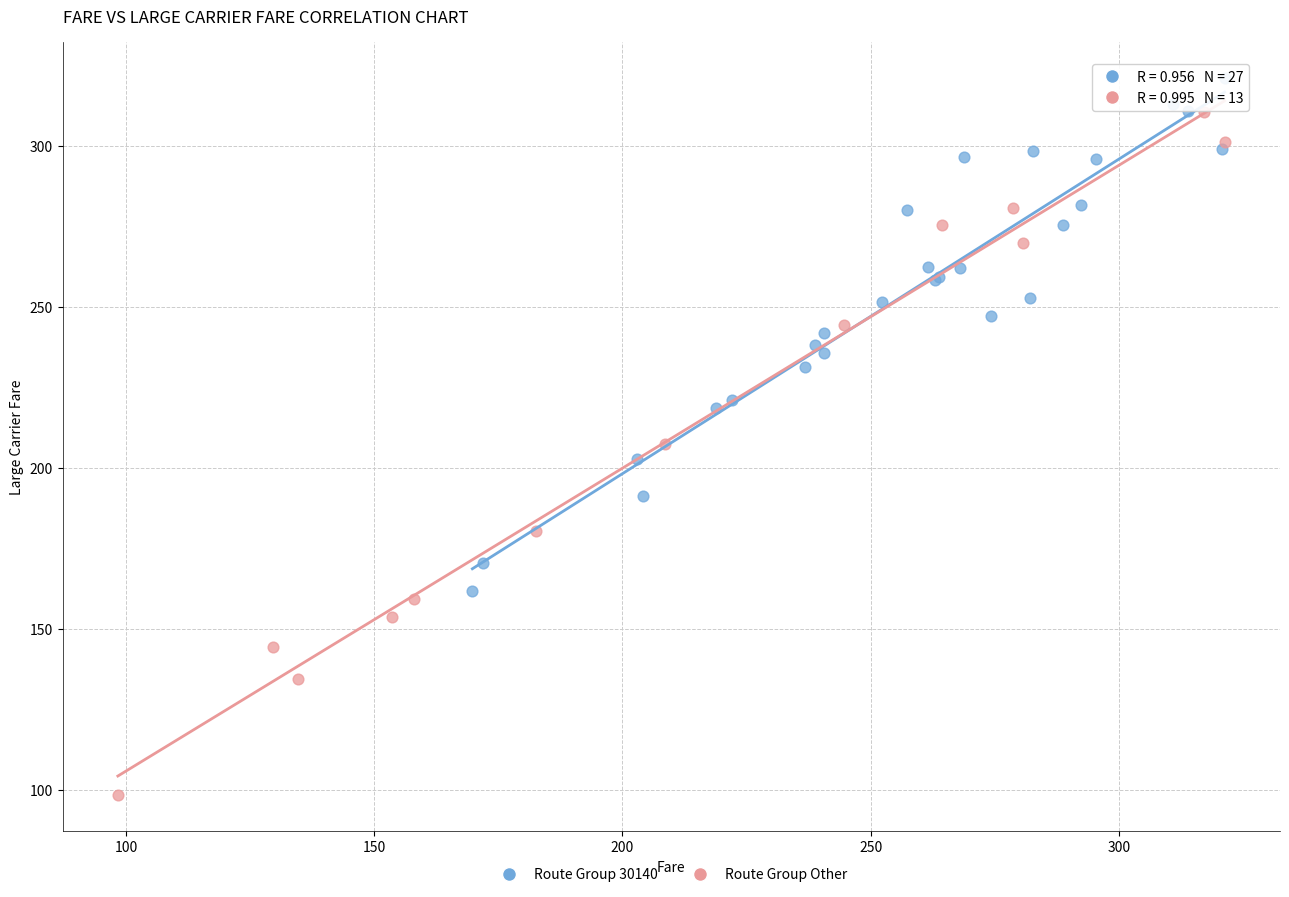

Which series reaches the maximum Y coordinate?

Route Group 30140